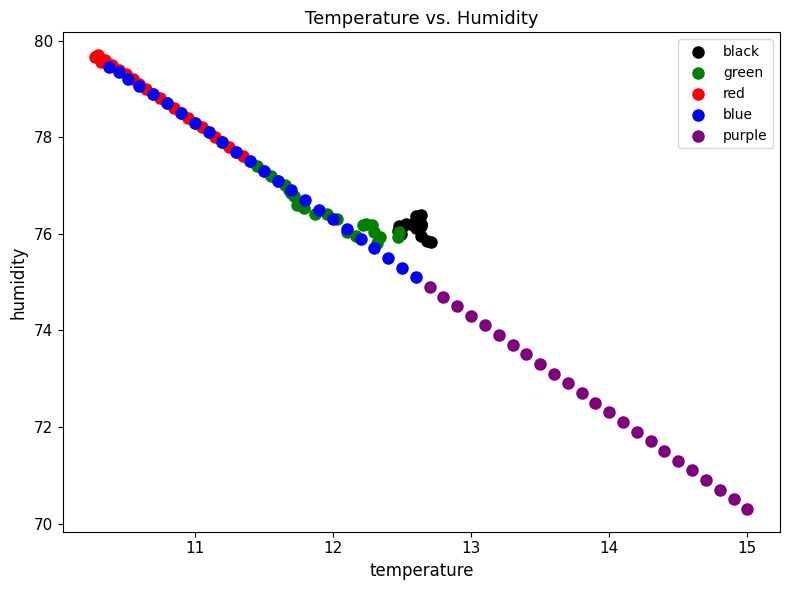

Which series contains the lowest Y value?

purple